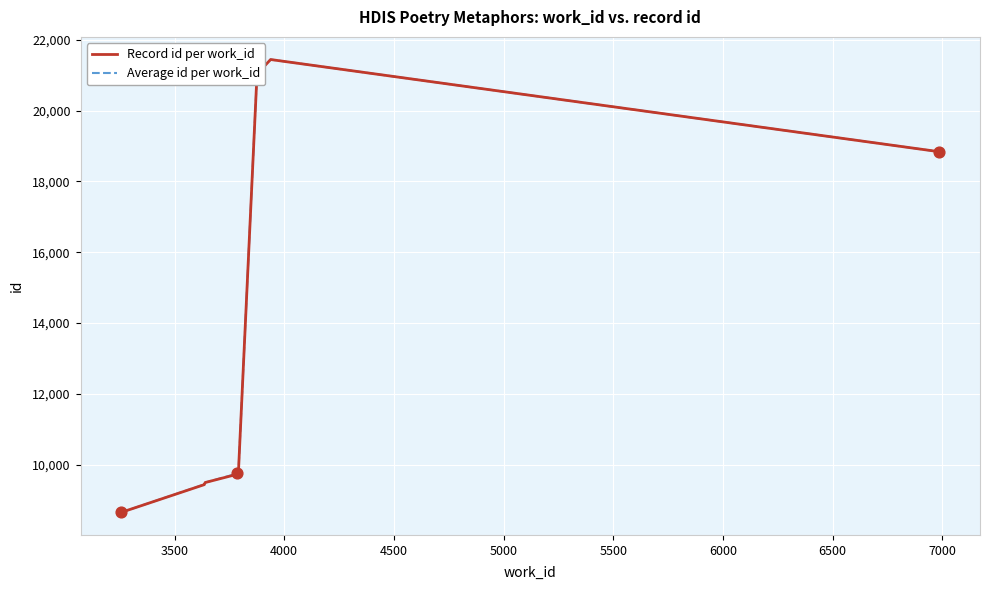

What is the change in value from 3258 to 3938?

+12782